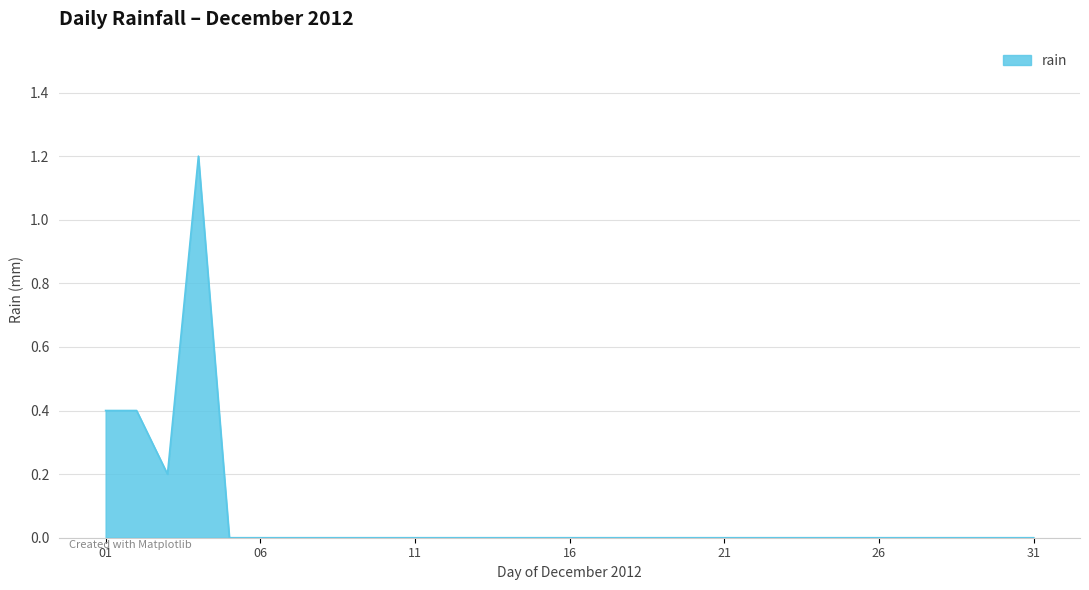

What is the difference between the maximum and minimum values?

1.2